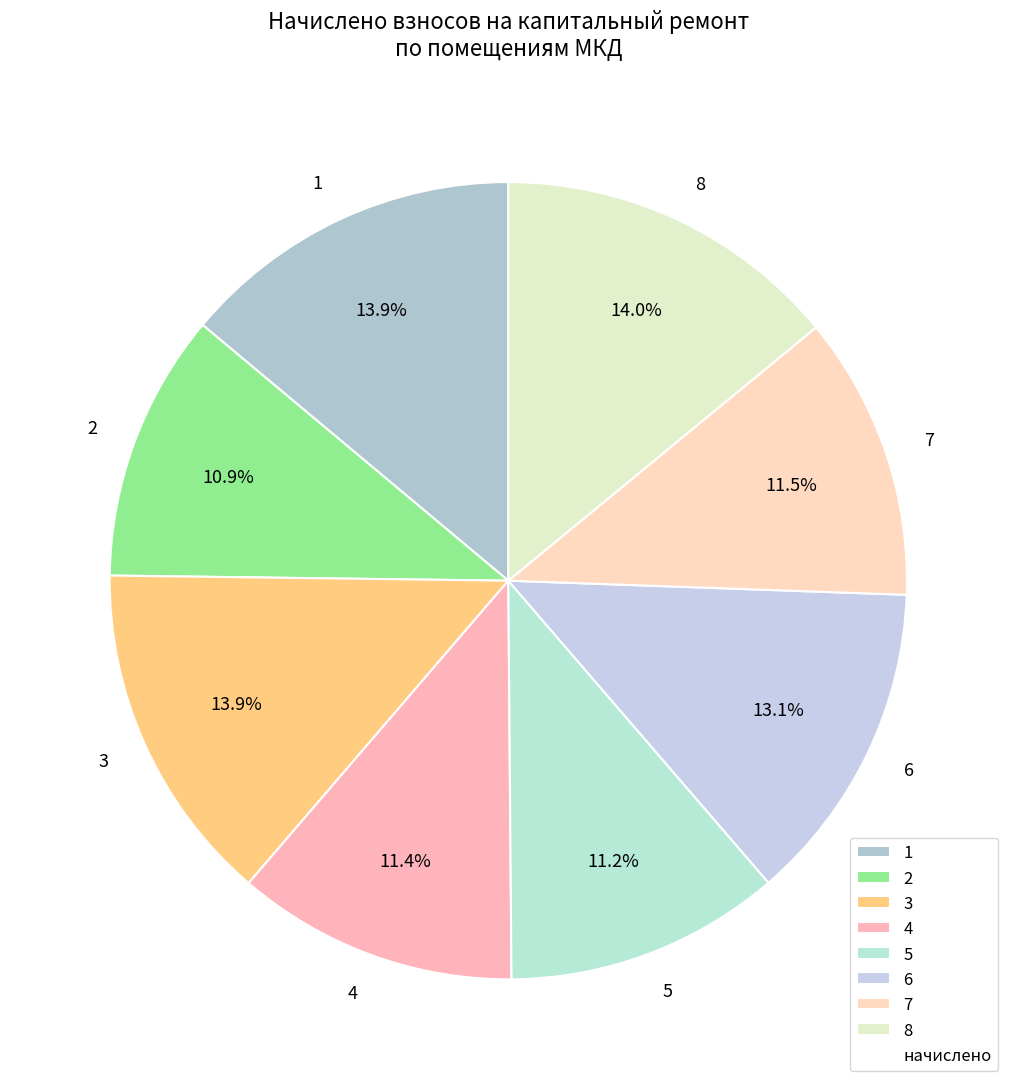

Is there a majority slice in this chart?

No